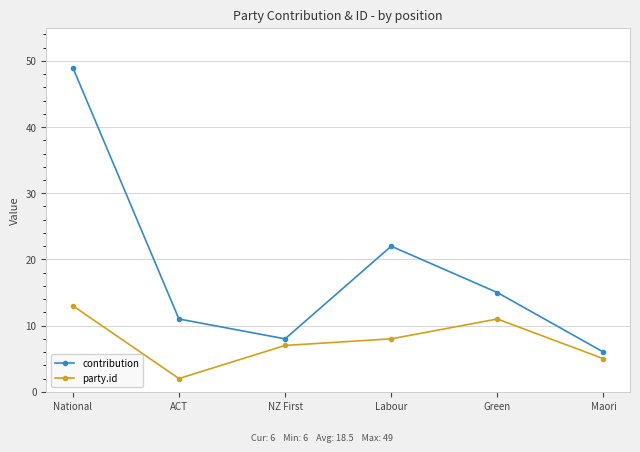

At which label does contribution first exceed 15?

National